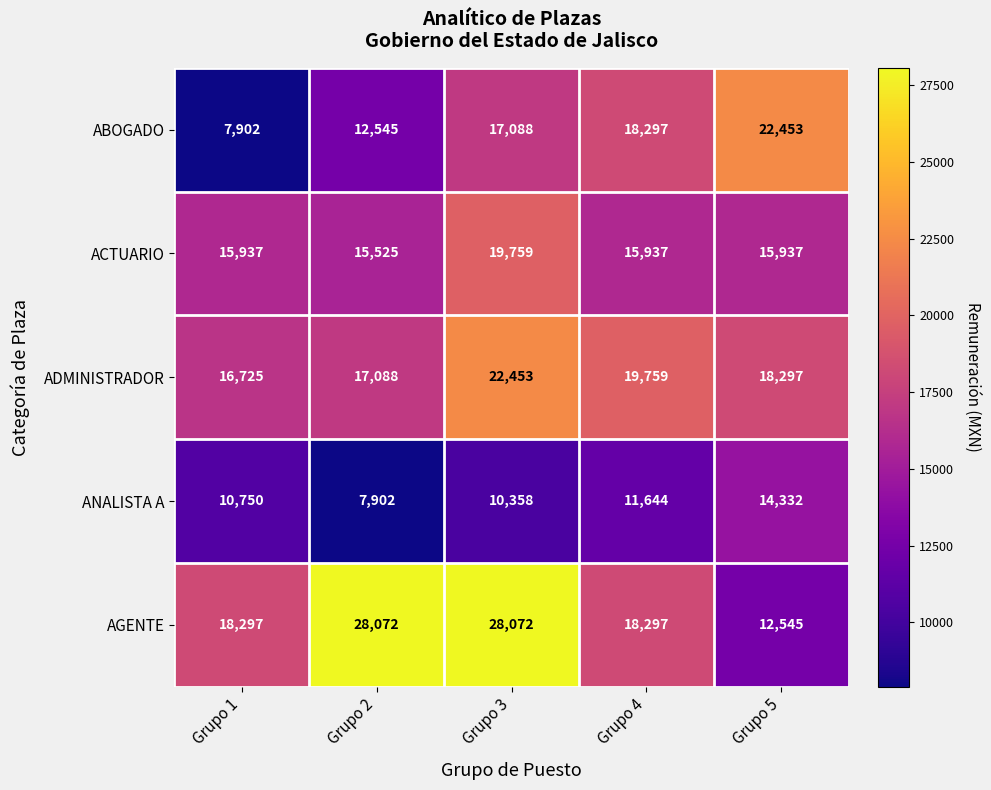

What is the total value across all series at Grupo 3?

97730